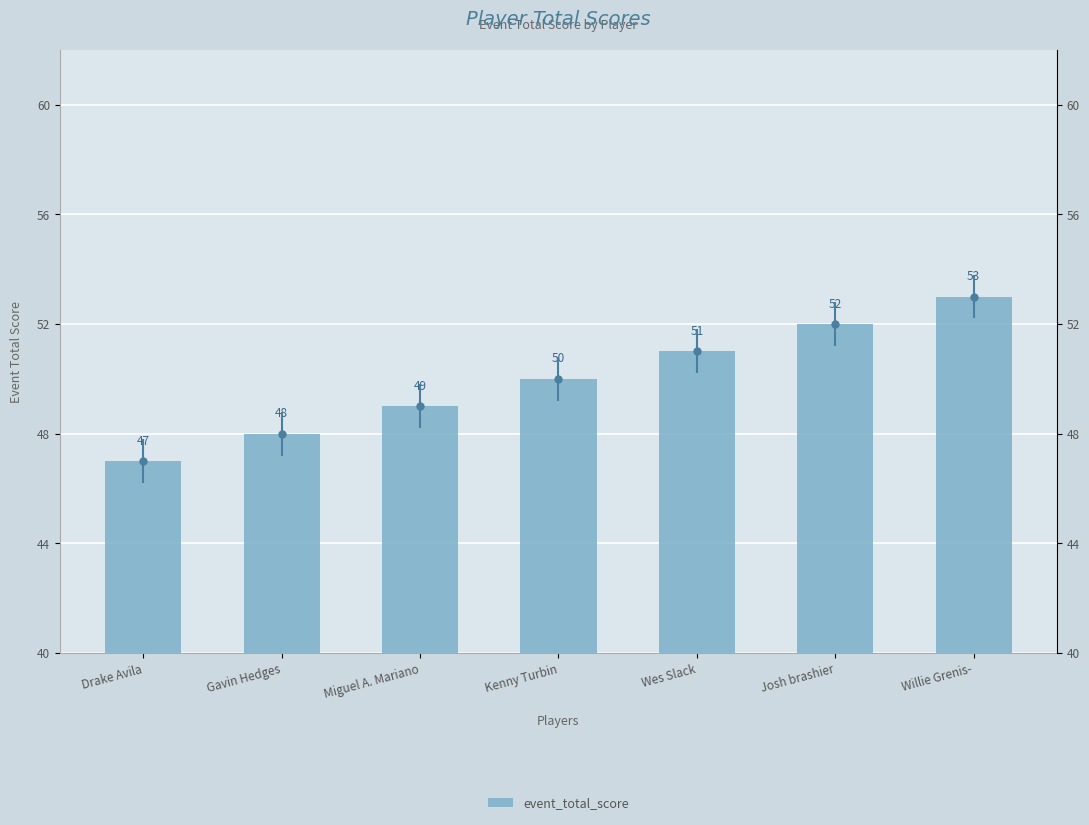

Count the number of data series in this chart.

1